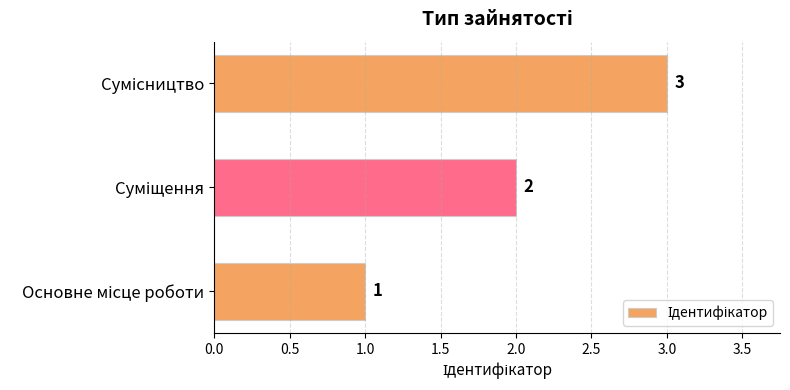

What is the greatest value displayed?

3